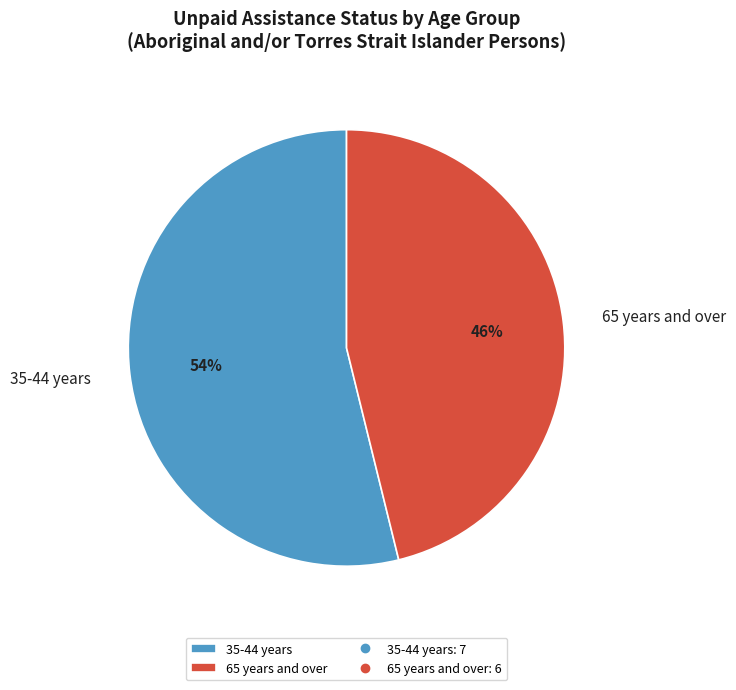

To the nearest percent, what is the combined percentage of 35-44 years and 65 years and over?

100%